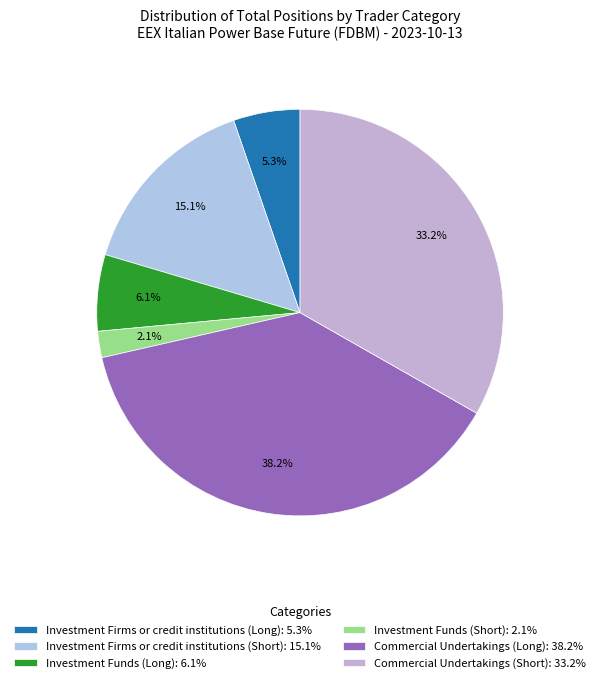

What percentage is the Investment Funds (Short) slice, to the nearest percent?

2%